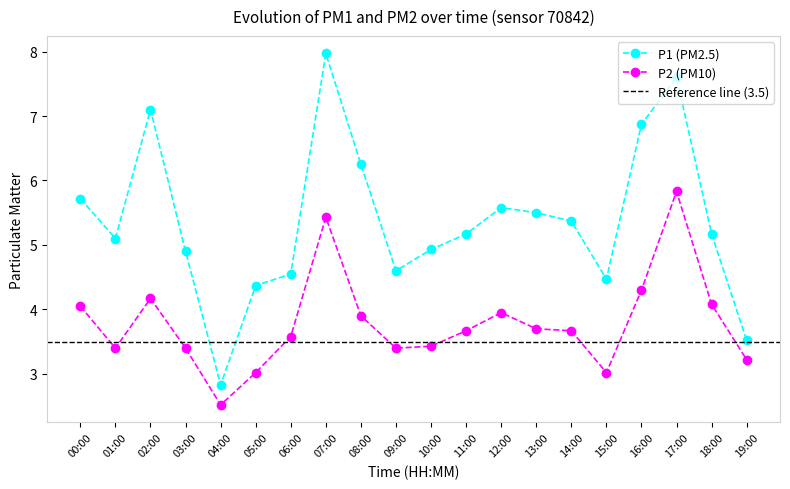

True or false: P2 and P1 intersect in this chart.

False